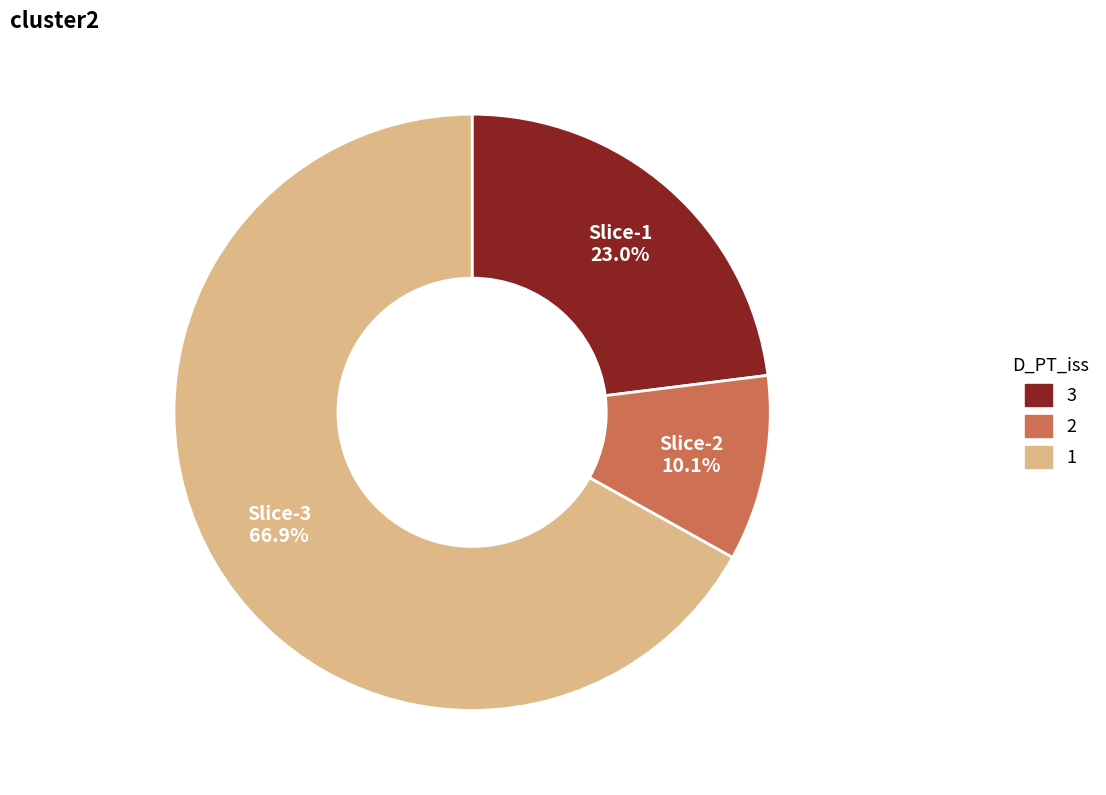

Which slice represents more than half of the pie?

Slice-3 66.9%